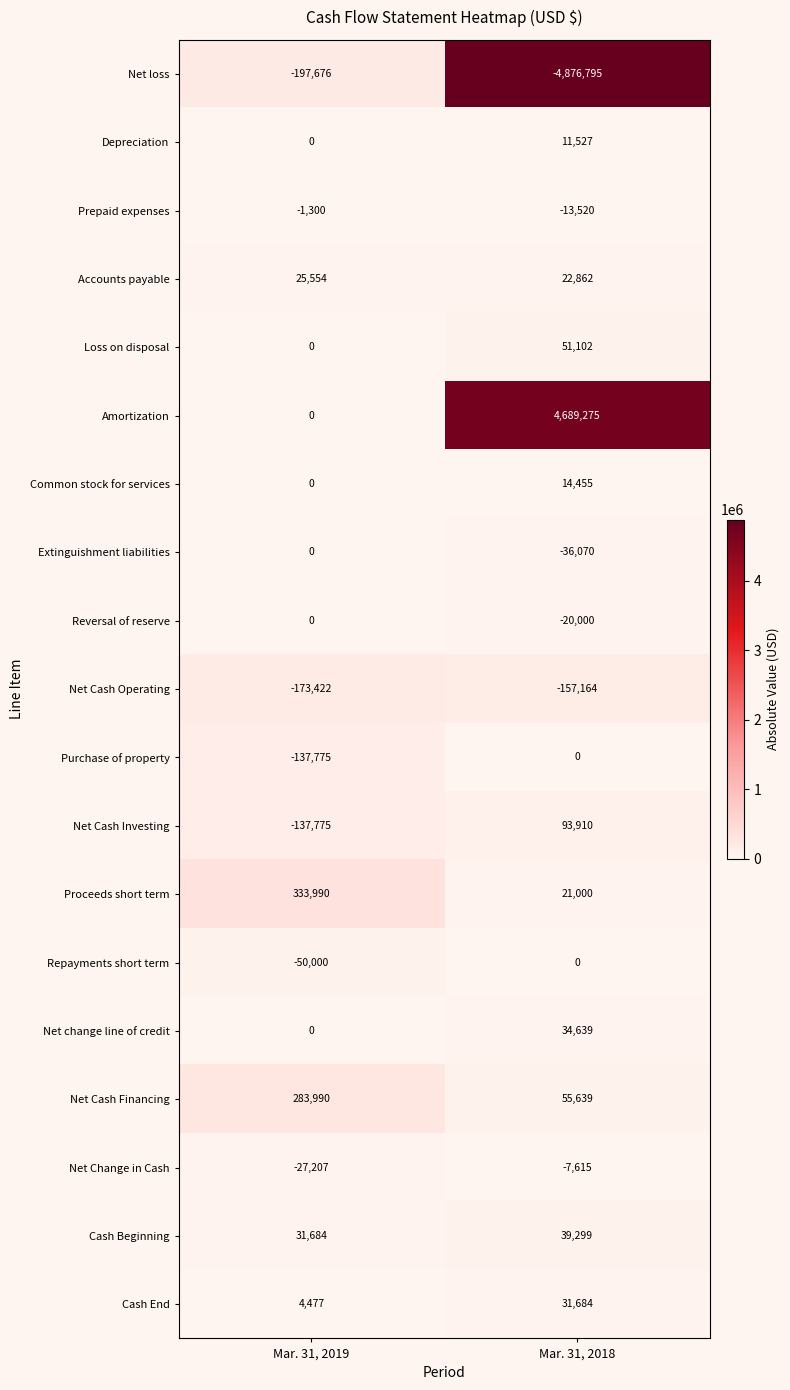

Between Mar. 31, 2019 and Mar. 31, 2018, which series saw the biggest shift?

Amortization